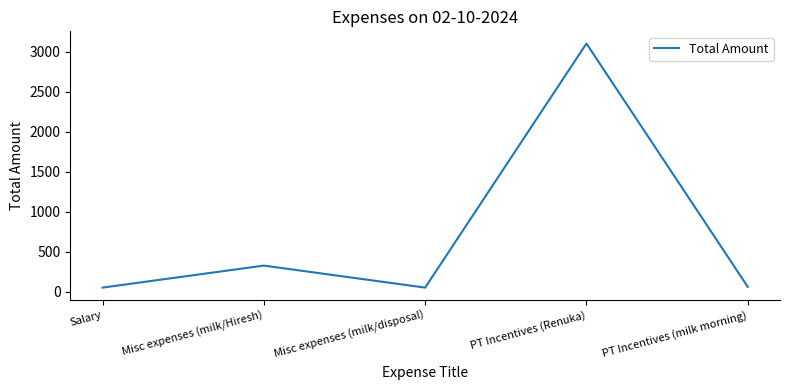

What is the difference between the maximum and second lowest values?

3050